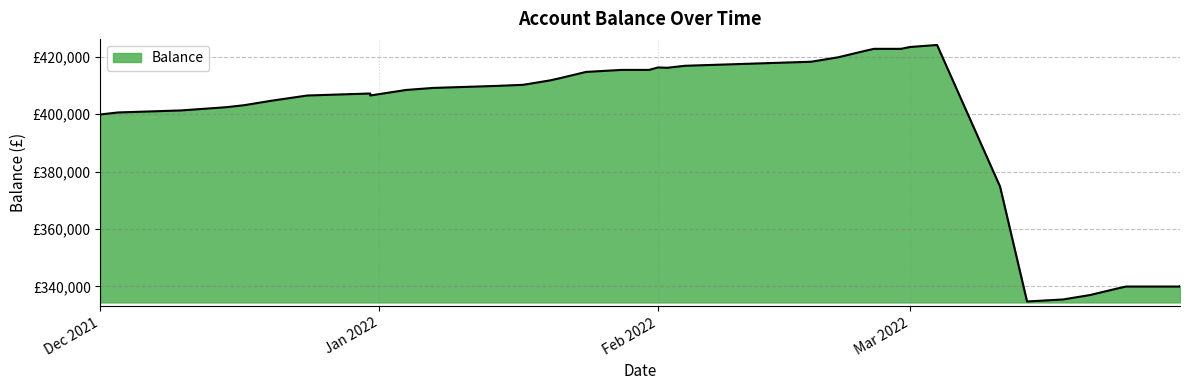

What is the ratio of the value at 2022-01-31 to the value at 2021-12-31?

1.0